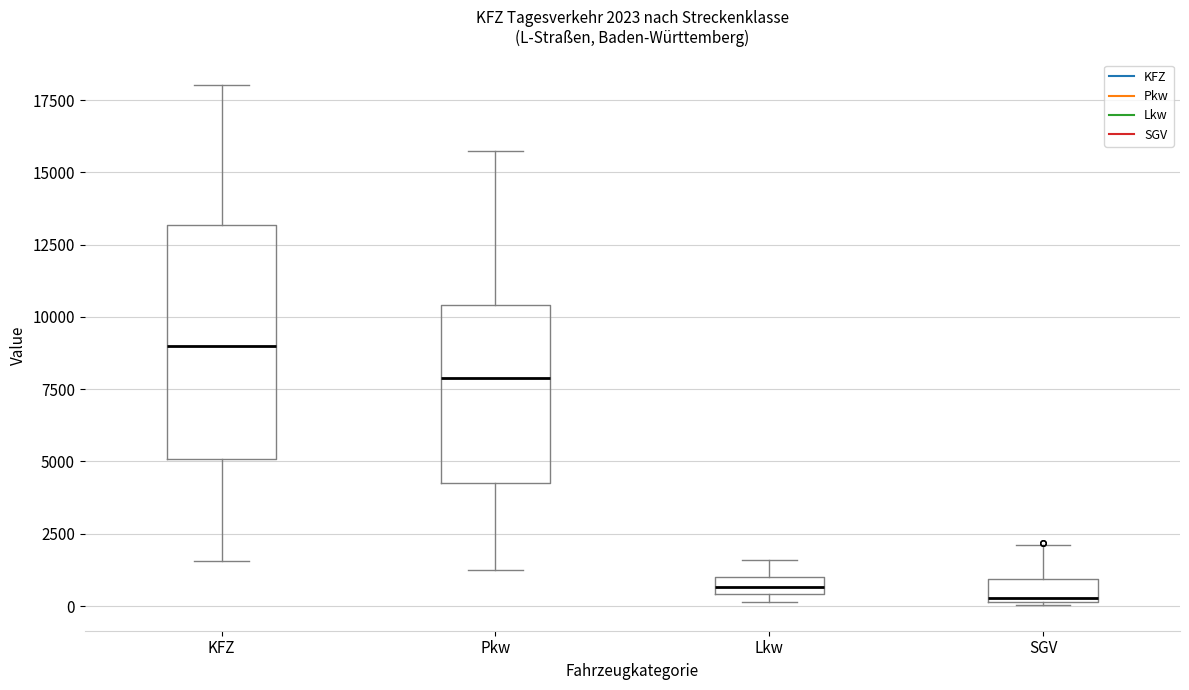

Which box is the tallest, from its lower edge to its upper edge?

KFZ